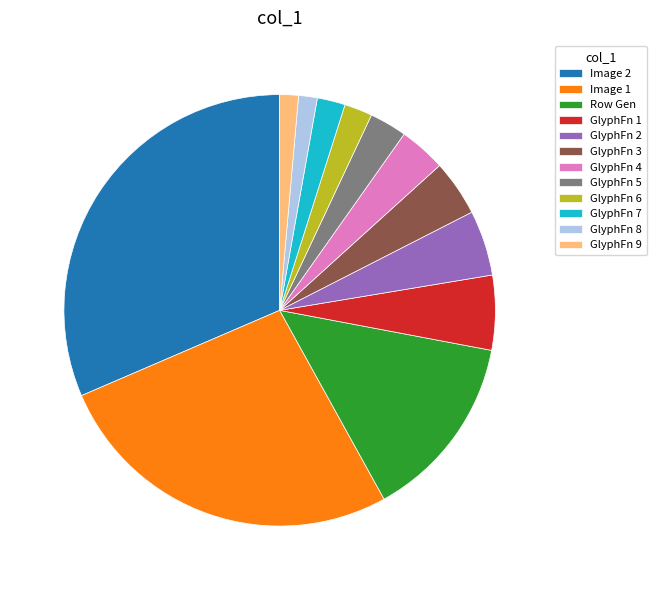

Count the number of slices in the pie.

12